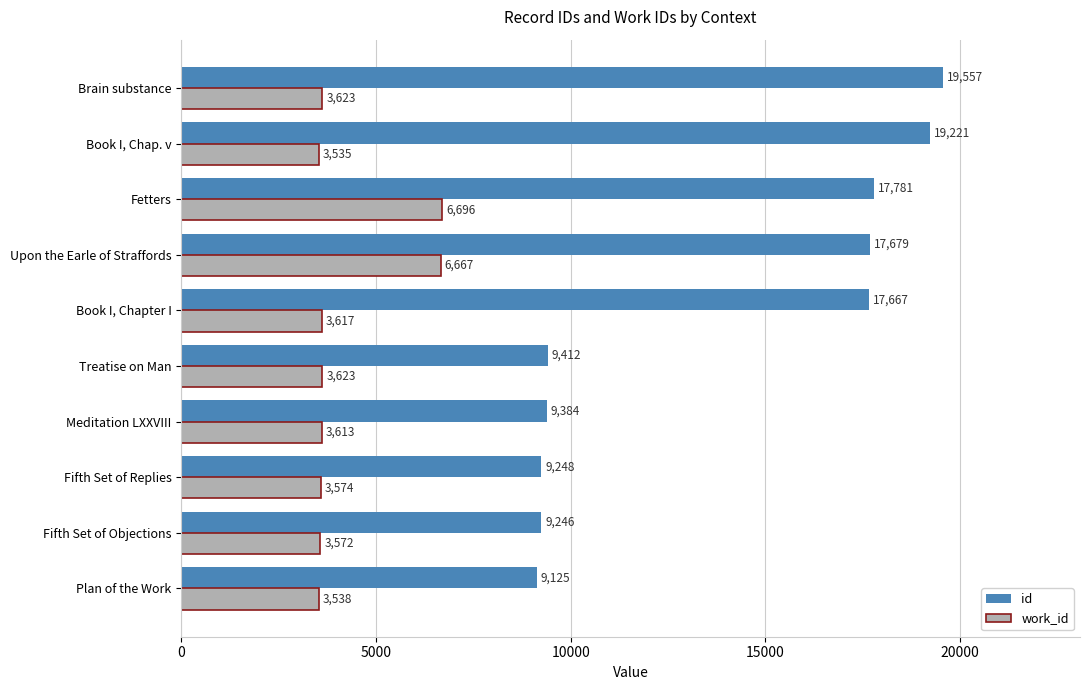

Rank the series by their average value, from highest to lowest.

id, work_id